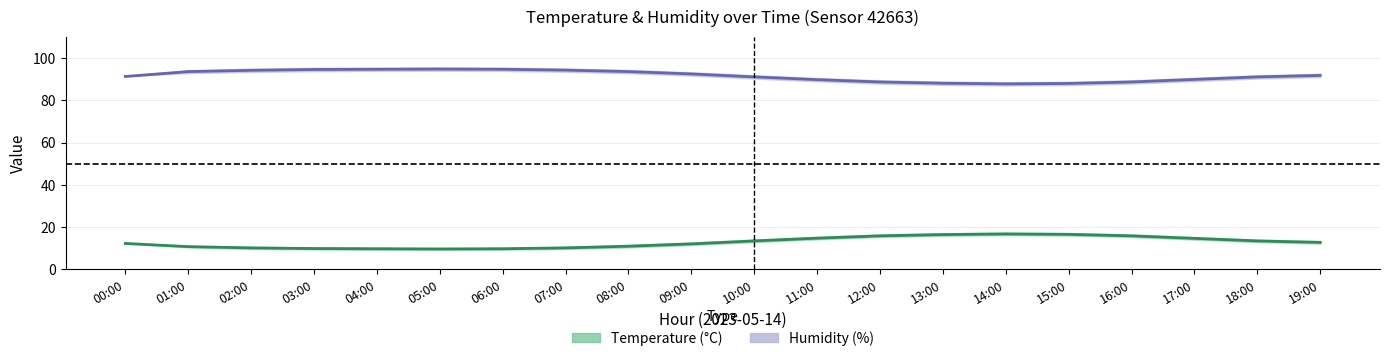

True or false: temp_lower and temperature cross at least once.

False